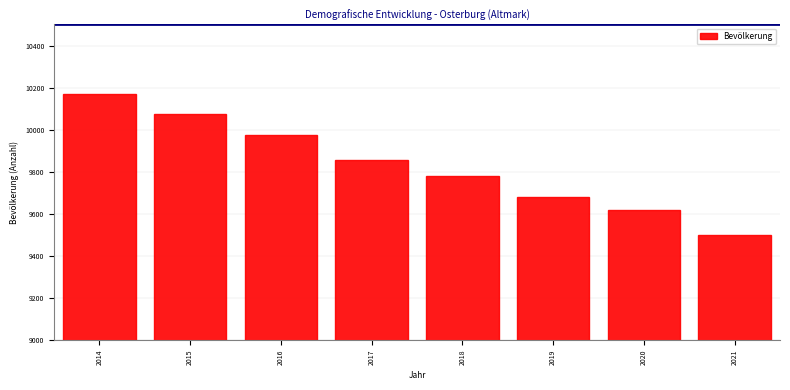

Reading left to right, transcribe all the data shown in this chart.

10168	10076	9973	9856	9782	9680	9617	9500